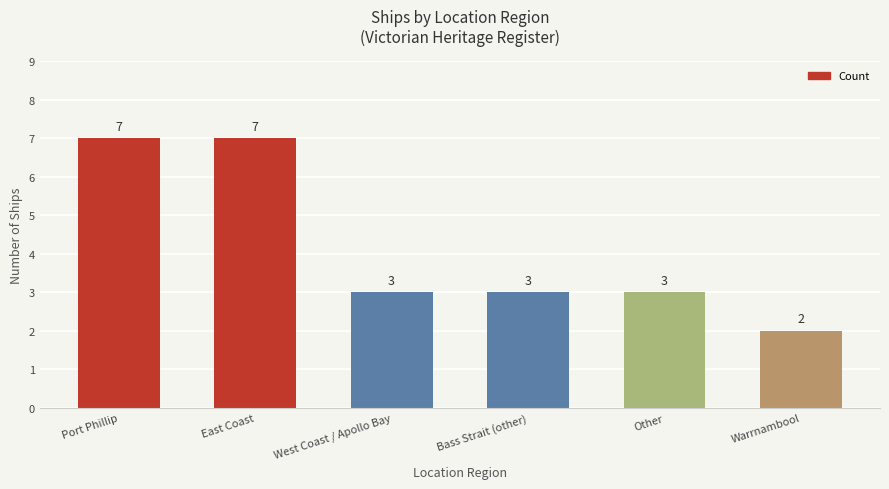

At which category does the chart reach its minimum across all series?

Warrnambool